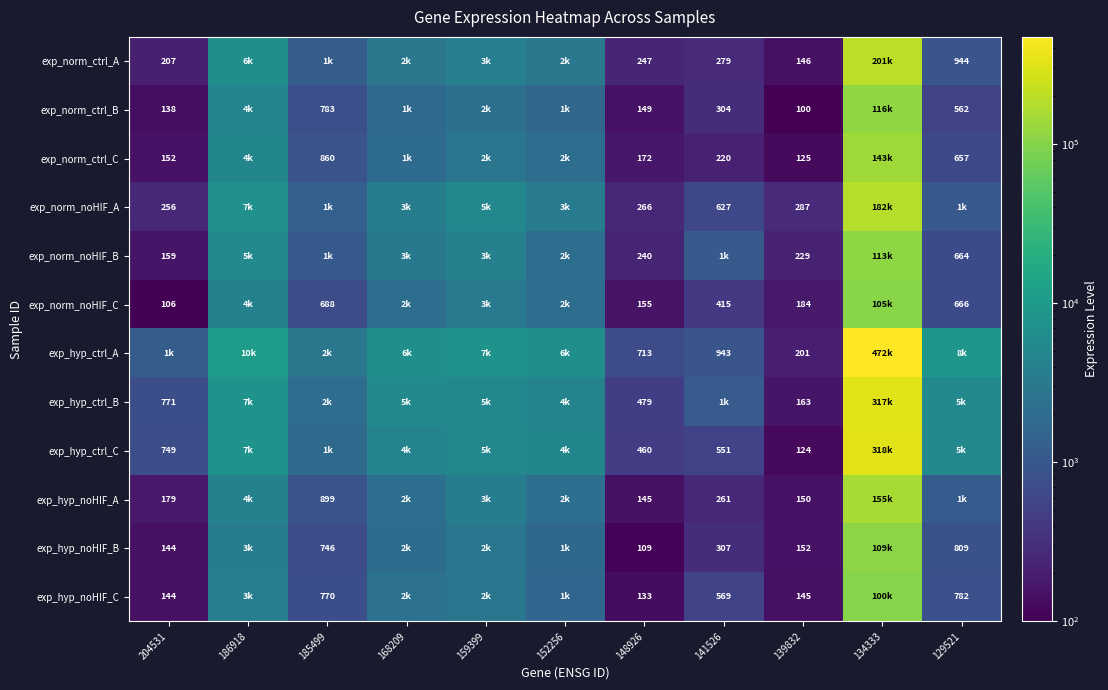

What is the sum of the exp_norm_noHIF_C values at 141526 and 139832?

599